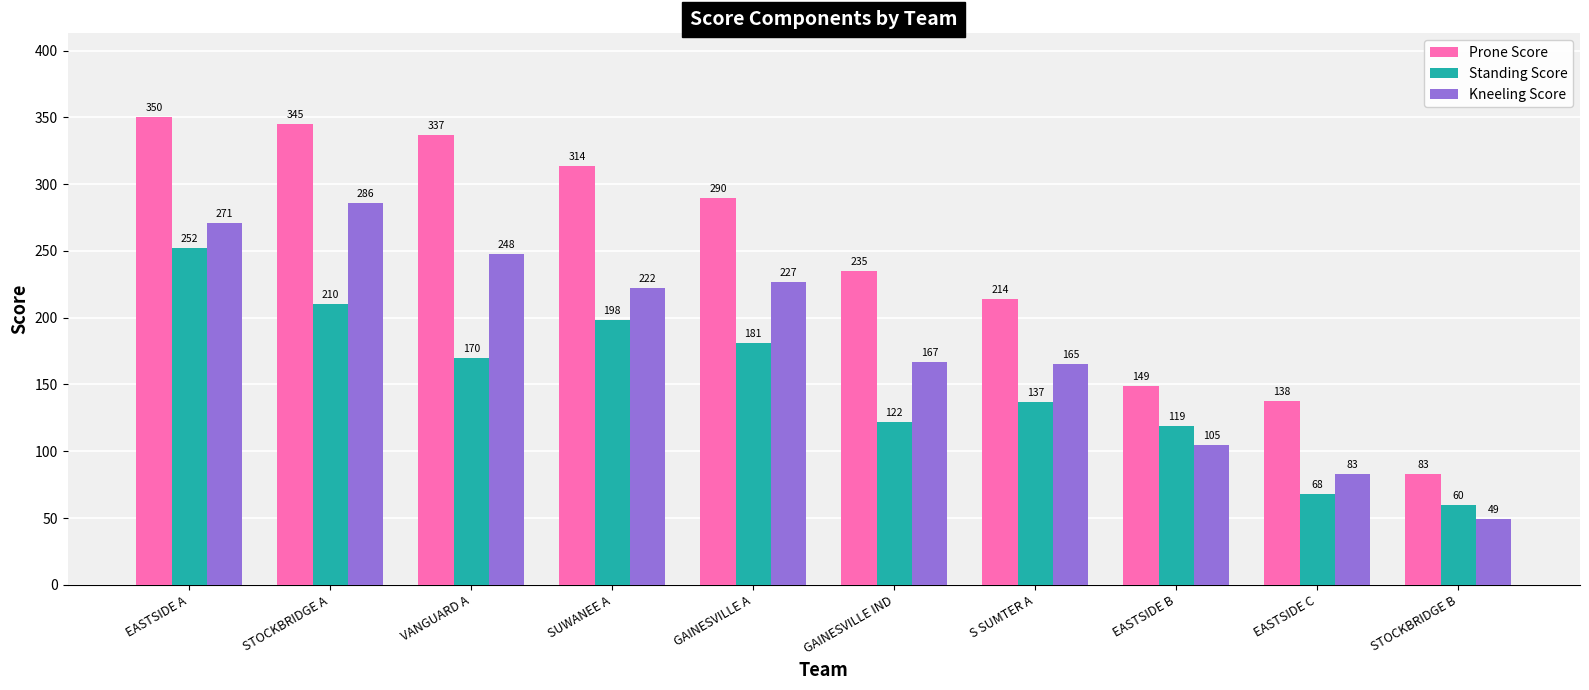

What is the maximum value shown in the chart?

350